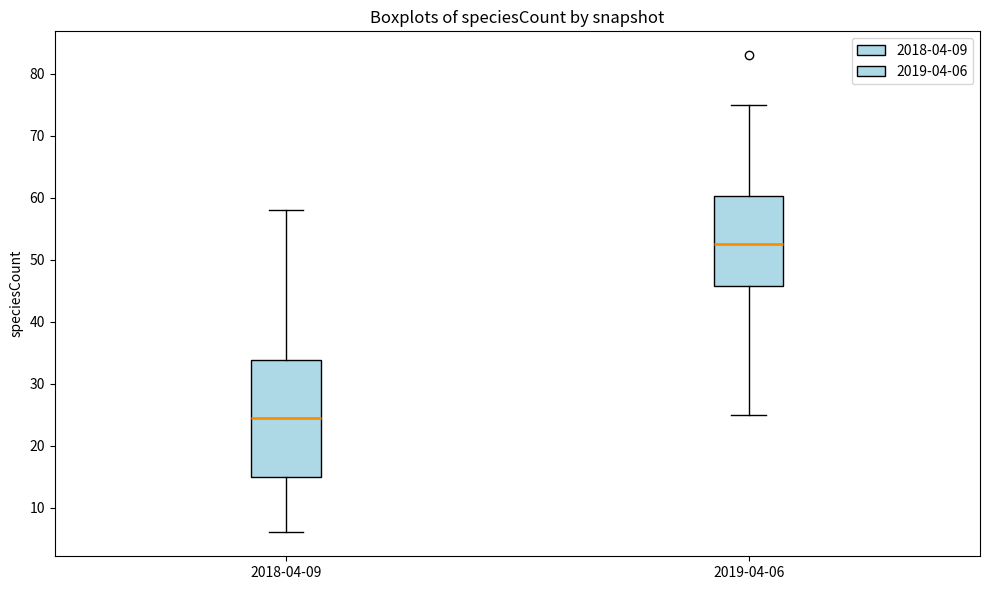

Which box's median line is the lowest?

2018-04-09